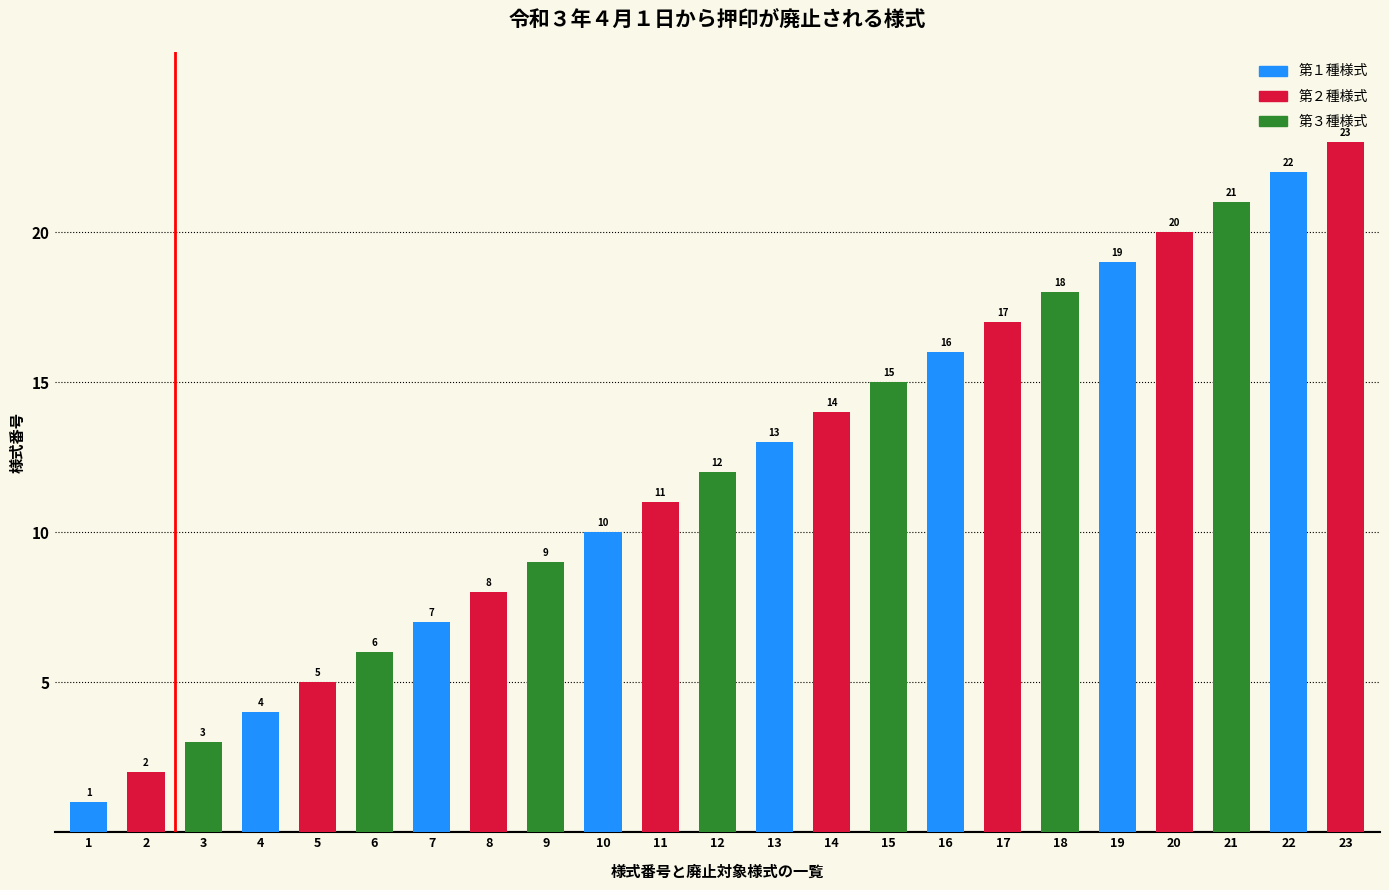

Reading left to right, transcribe all the data shown in this chart.

1	2	3	4	5	6	7	8	9	10	11	12	13	14	15	16	17	18	19	20	21	22	23